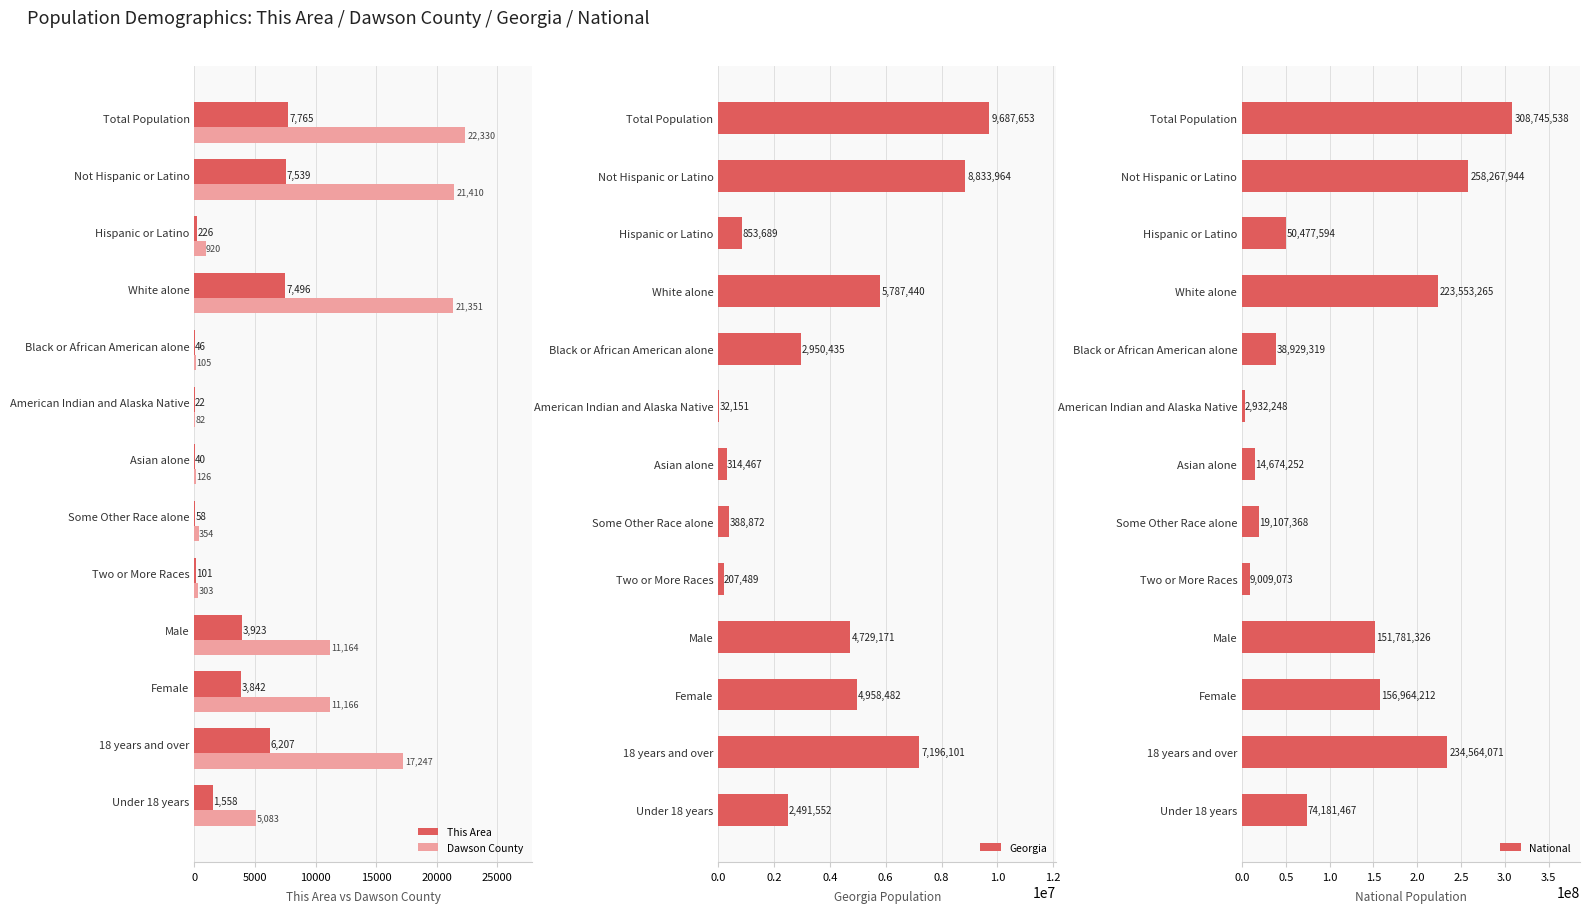

What is the sum of all This Area values?

38823